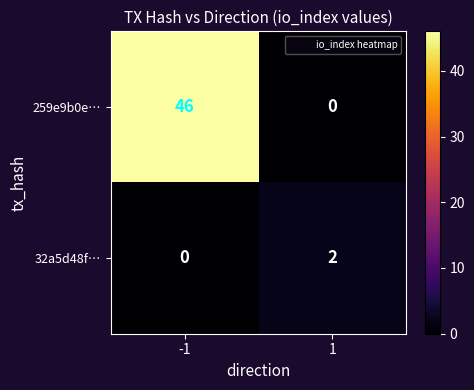

What is the difference between the highest and lowest values at 1?

2